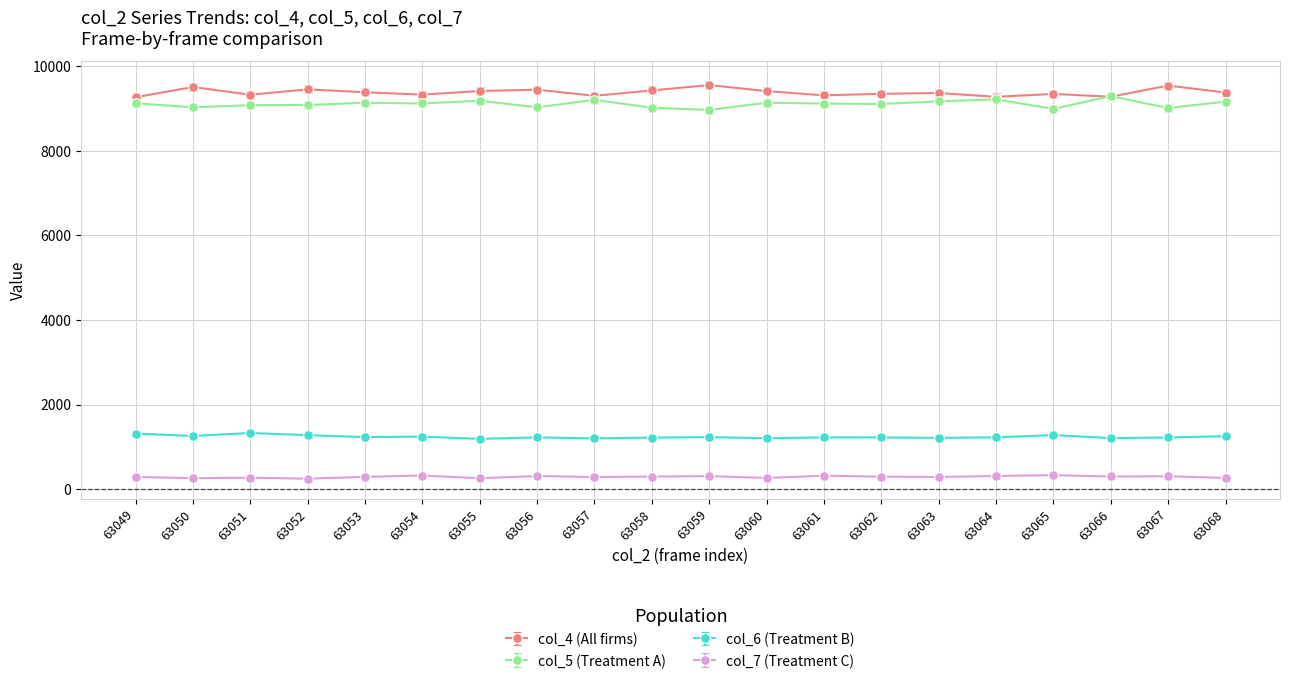

What is the total value across all series at 63057?

20000